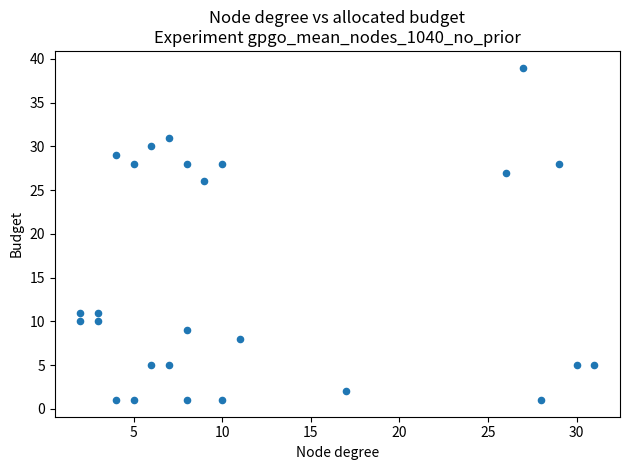

What is the range of X values (max minus min)?

29